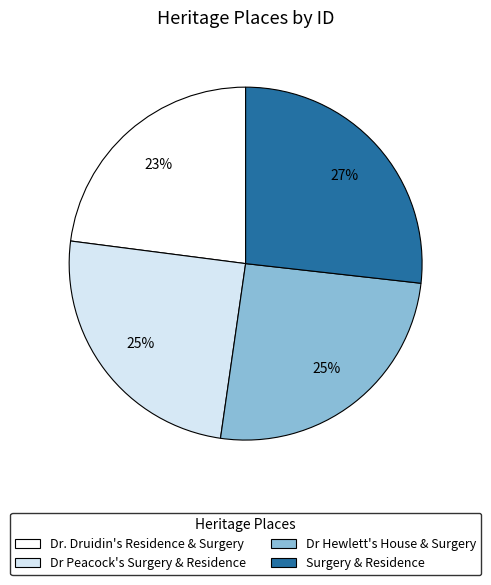

Is the sum of Dr Peacock's Surgery & Residence and Surgery & Residence greater than half?

Yes